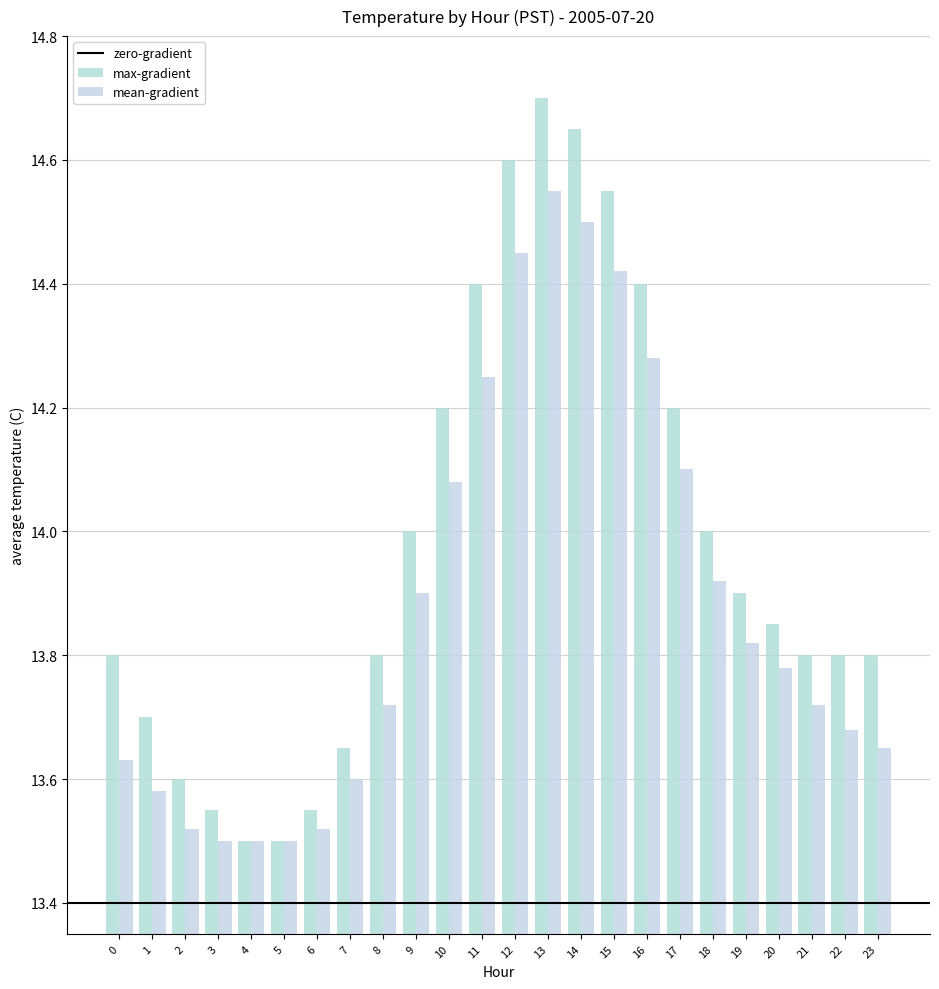

Is the value of mean-gradient at 21 greater than the value of max-gradient at 20?

No